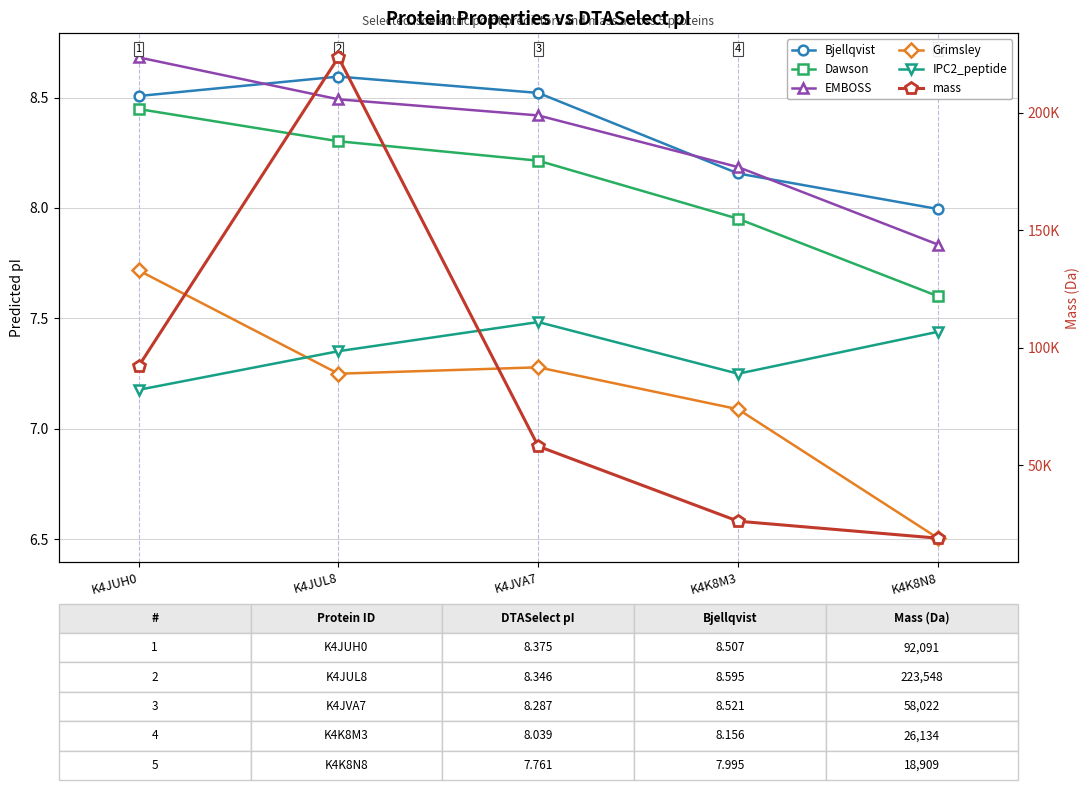

What are all the series names shown in the legend?

Bjellqvist, Dawson, EMBOSS, Grimsley, IPC2_peptide, mass